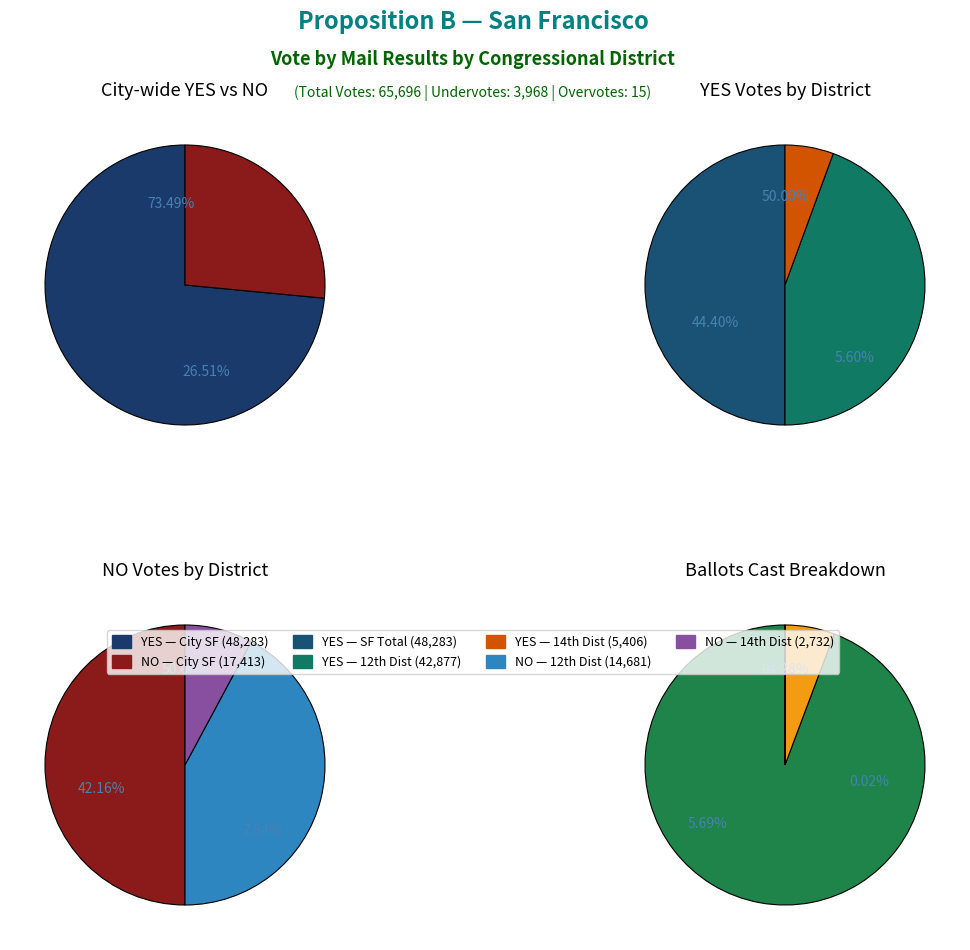

How many slices are in this pie chart?

3